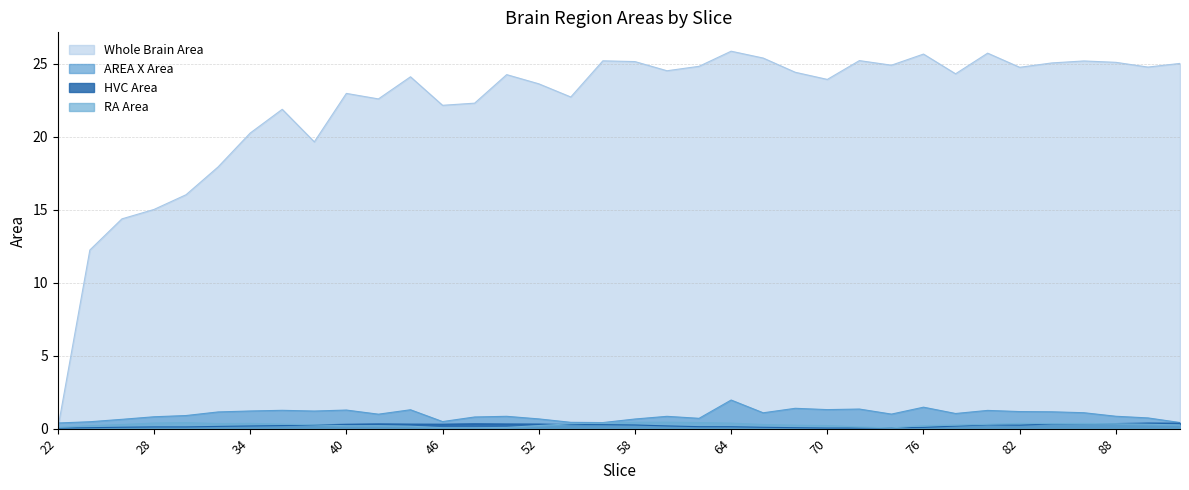

Reading left to right, extract all data points from this chart.

Whole Brain Area: 22=0.0	24=12.2	26=14.4	28=15.0	30=16.0	32=17.9	34=20.3	36=21.9	38=19.7	40=23.0	42=22.6	44=24.1	46=22.2	48=22.3	50=24.3	52=23.6	54=22.7	56=25.2	58=25.2	60=24.5	62=24.8	64=25.9	66=25.4	68=24.4	70=23.9	72=25.2	74=24.9	76=25.7	78=24.3	80=25.7	82=24.8	84=25.1	86=25.2	88=25.1	90=24.8	92=25.0
AREA X Area: 22=0.4	24=0.5	26=0.6	28=0.8	30=0.9	32=1.1	34=1.2	36=1.3	38=1.2	40=1.3	42=1.0	44=1.3	46=0.5	48=0.8	50=0.8	52=0.7	54=0.4	56=0.4	58=0.7	60=0.8	62=0.7	64=2.0	66=1.1	68=1.4	70=1.3	72=1.3	74=1.0	76=1.5	78=1.0	80=1.2	82=1.2	84=1.2	86=1.1	88=0.8	90=0.7	92=0.4
HVC Area: 22=0.0	24=0.1	26=0.1	28=0.1	30=0.1	32=0.2	34=0.2	36=0.2	38=0.2	40=0.3	42=0.3	44=0.3	46=0.3	48=0.3	50=0.3	52=0.3	54=0.3	56=0.3	58=0.2	60=0.2	62=0.1	64=0.1	66=0.1	68=0.1	70=0.0	72=0.0	74=0.1	76=0.1	78=0.2	80=0.3	82=0.2	84=0.3	86=0.3	88=0.3	90=0.4	92=0.4
RA Area: 22=0.1	24=0.2	26=0.3	28=0.4	30=0.4	32=0.3	34=0.4	36=0.3	38=0.3	40=0.2	42=0.2	44=0.2	46=0.1	48=0.1	50=0.1	52=0.2	54=0.3	56=0.4	58=0.4	60=0.4	62=0.4	64=0.4	66=0.3	68=0.2	70=0.2	72=0.1	74=0.1	76=0.2	78=0.2	80=0.3	82=0.4	84=0.3	86=0.4	88=0.3	90=0.3	92=0.3